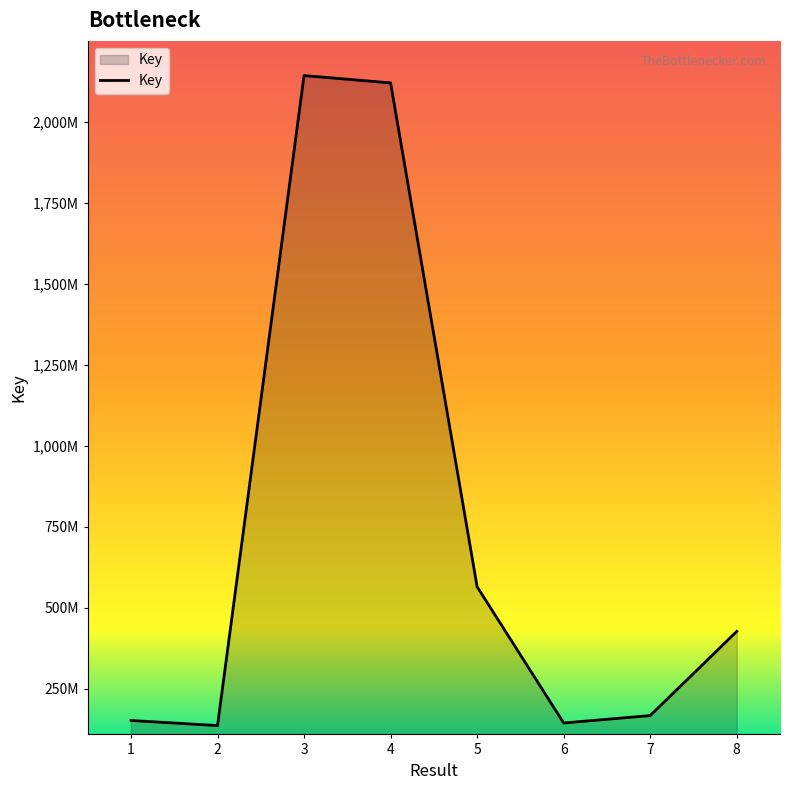

Rank the categories by value from lowest to highest.

2, 6, 1, 7, 8, 5, 4, 3